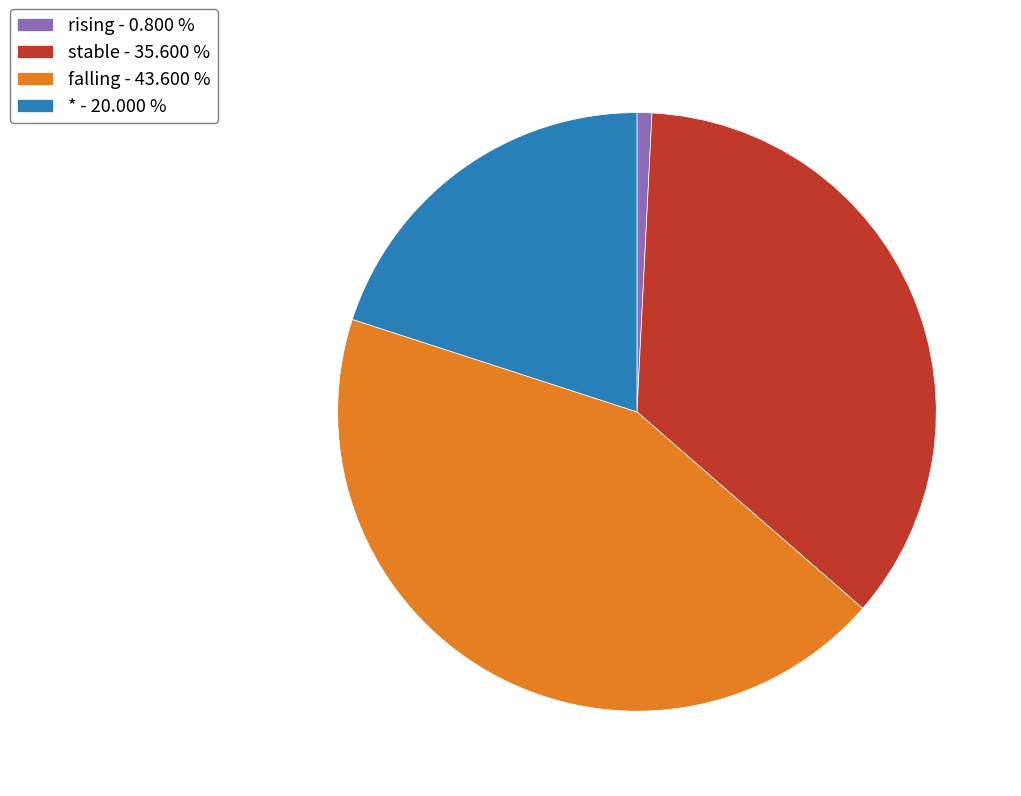

Approximately how many times larger is the value at * compared to stable?

0.6